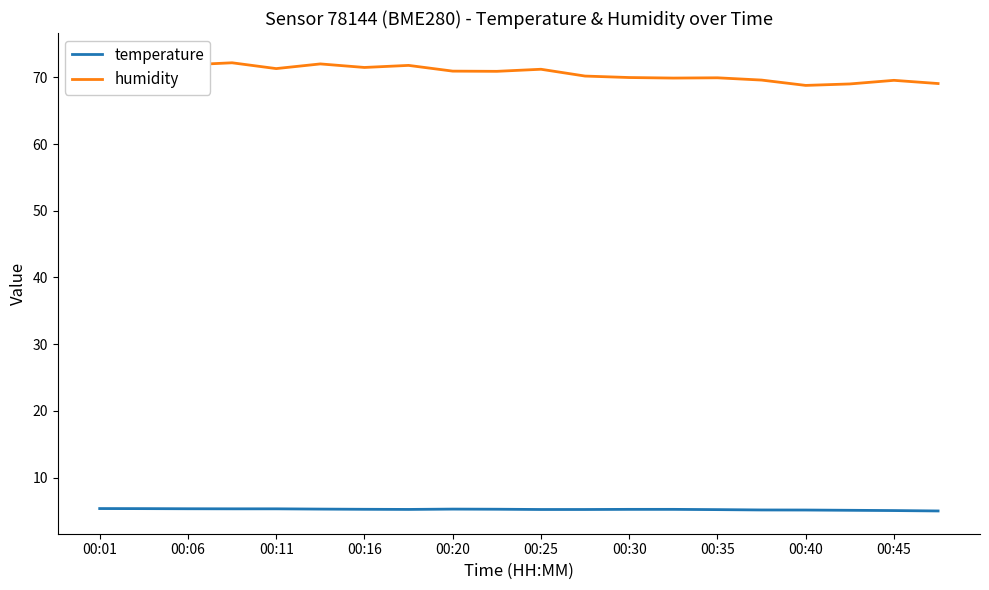

At which label does humidity first exceed 70?

00:01